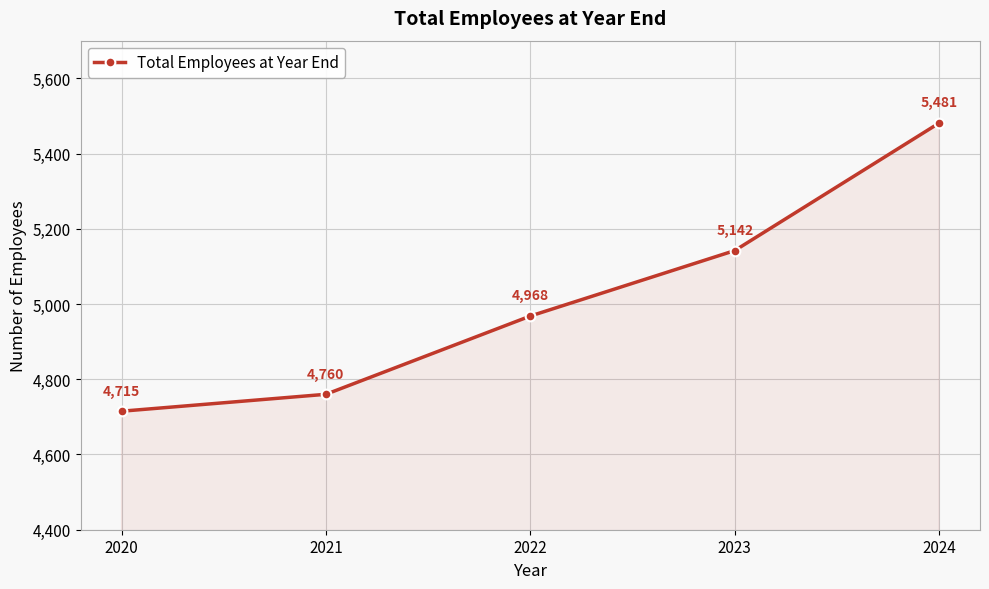

What is the change in value from 2021 to 2023?

+382